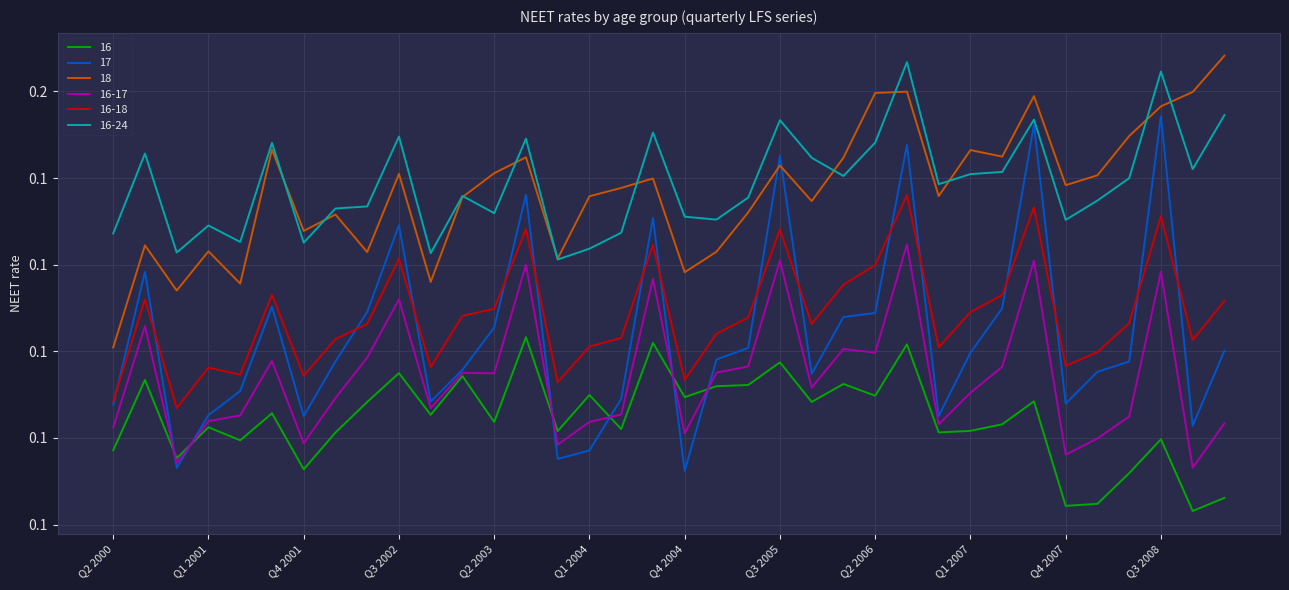

Where is the first local minimum for 18?

Q4 2000